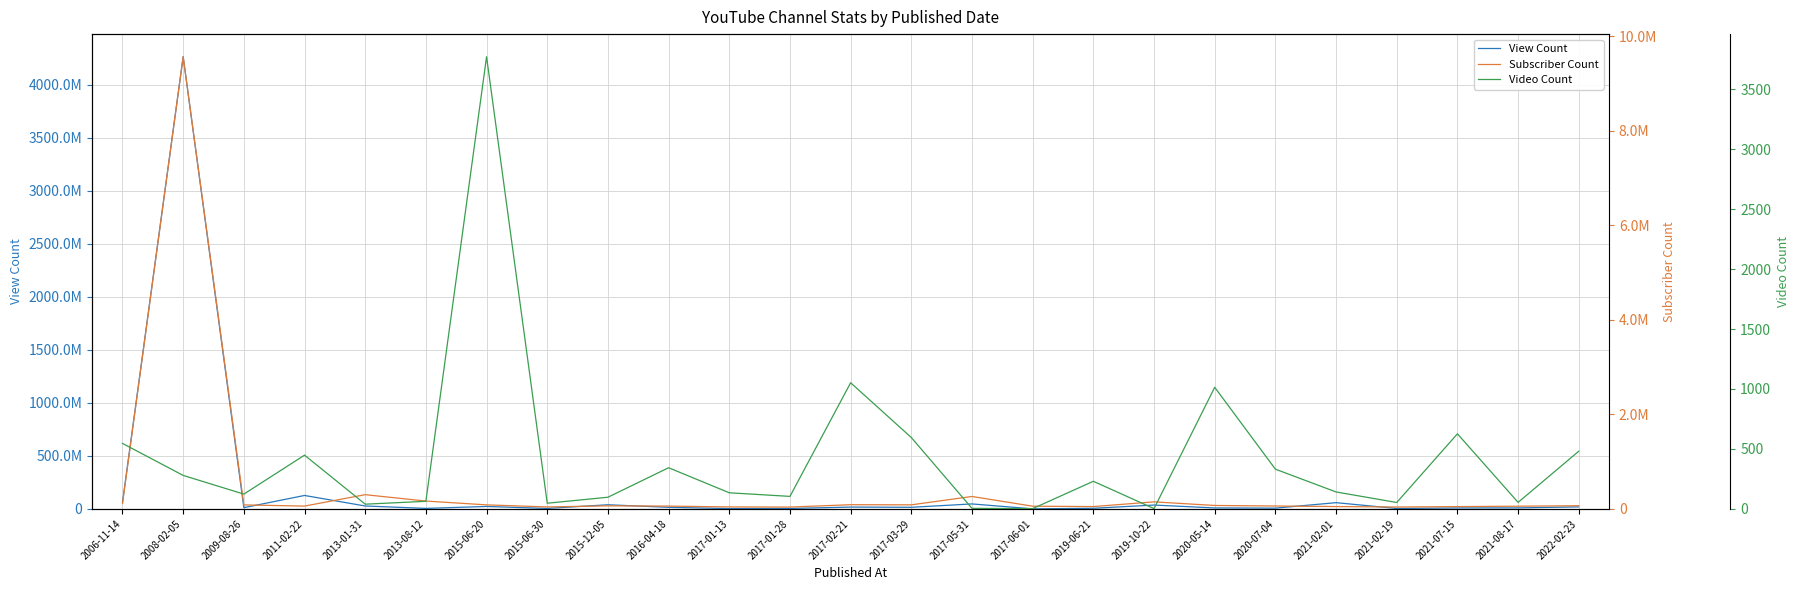

Reading left to right, list all the values displayed in this chart.

View Count: 2006-11-14=61573800	2008-02-05=4264288903	2009-08-26=11153950	2011-02-22=126330821	2013-01-31=26972219	2013-08-12=4290860	2015-06-20=22532461	2015-06-30=3907046	2015-12-05=38555362	2016-04-18=14507371	2017-01-13=2532766	2017-01-28=3659314	2017-02-21=16707286	2017-03-29=14602137	2017-05-31=46439368	2017-06-01=57365	2019-06-21=5404290	2019-10-22=35774981	2020-05-14=8654219	2020-07-04=6720893	2021-02-01=58358337	2021-02-19=3496920	2021-07-15=8356309	2021-08-17=9234305	2022-02-23=18412950
Subscriber Count: 2006-11-14=112000	2008-02-05=9570000	2009-08-26=83500	2011-02-22=58600	2013-01-31=300000	2013-08-12=165000	2015-06-20=84200	2015-06-30=40800	2015-12-05=63800	2016-04-18=58300	2017-01-13=40900	2017-01-28=37800	2017-02-21=87700	2017-03-29=85000	2017-05-31=262000	2017-06-01=56300	2019-06-21=48400	2019-10-22=148000	2020-05-14=71600	2020-07-04=60300	2021-02-01=48800	2021-02-19=38900	2021-07-15=47500	2021-08-17=56300	2022-02-23=66600
Video Count: 2006-11-14=546	2008-02-05=279	2009-08-26=123	2011-02-22=448	2013-01-31=39	2013-08-12=63	2015-06-20=3772	2015-06-30=47	2015-12-05=97	2016-04-18=343	2017-01-13=134	2017-01-28=104	2017-02-21=1052	2017-03-29=595	2017-05-31=4	2017-06-01=2	2019-06-21=230	2019-10-22=2	2020-05-14=1014	2020-07-04=331	2021-02-01=141	2021-02-19=53	2021-07-15=626	2021-08-17=54	2022-02-23=481